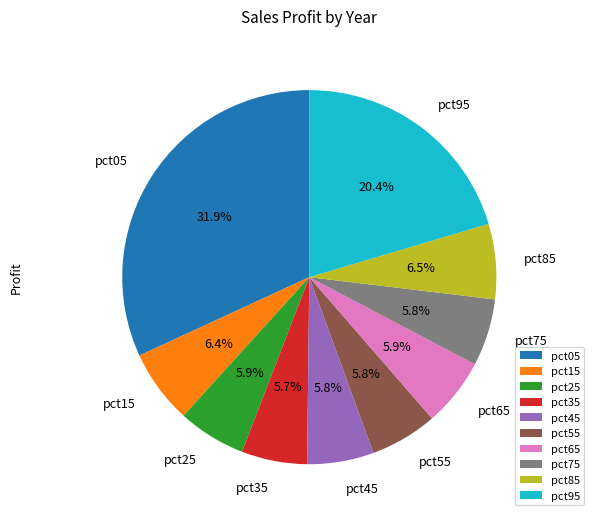

To the nearest percent, what is the difference between the largest and smallest slice percentages?

26%